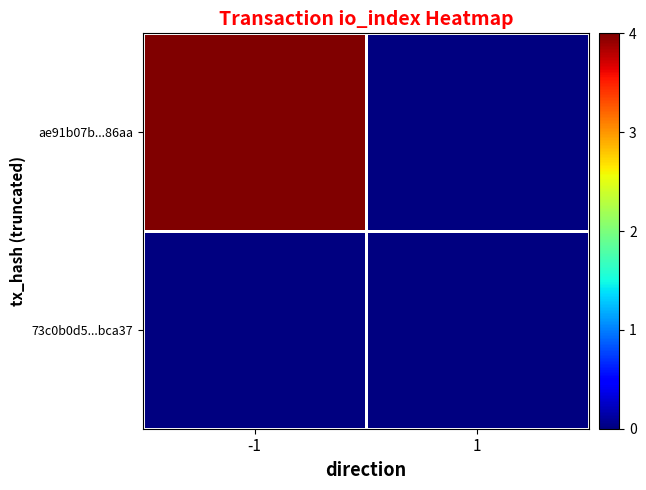

Rank the series by their maximum value, from lowest to highest.

73c0b0d5...bca37, ae91b07b...86aa